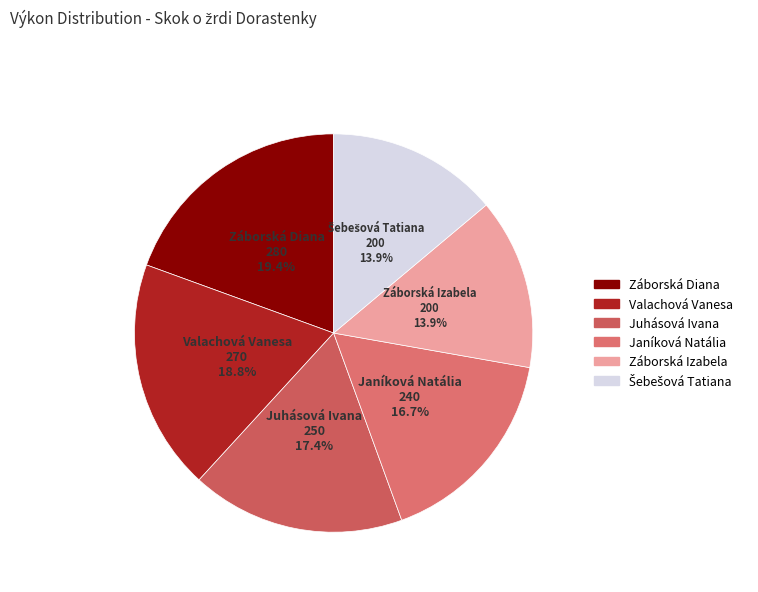

Between Valachová Vanesa and Juhásová Ivana, which is larger?

Valachová Vanesa